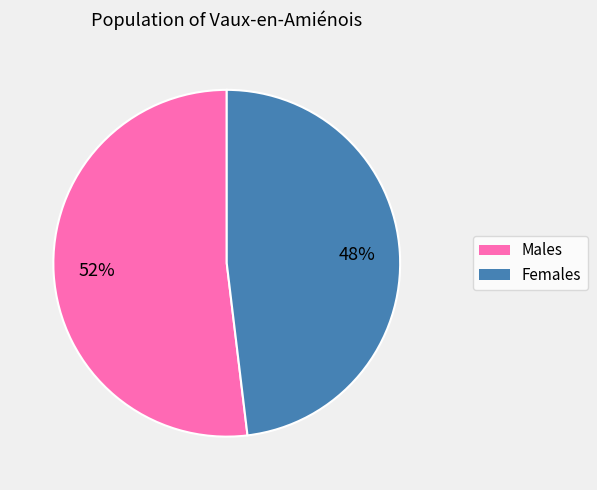

To the nearest percent, what is the difference between the largest and smallest slice percentages?

4%